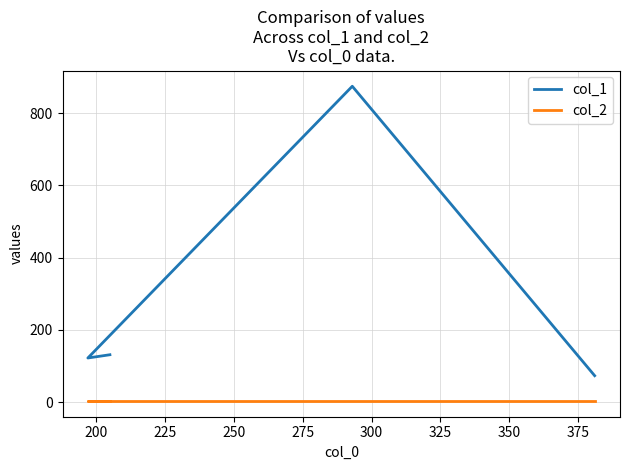

What is the value of the col_2 point at the 2nd from the left?

3